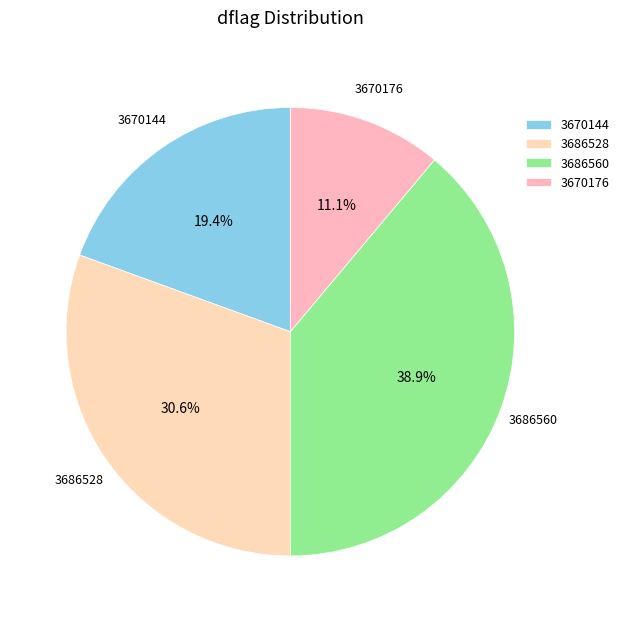

Rank the categories by value from lowest to highest.

3670176, 3670144, 3686528, 3686560